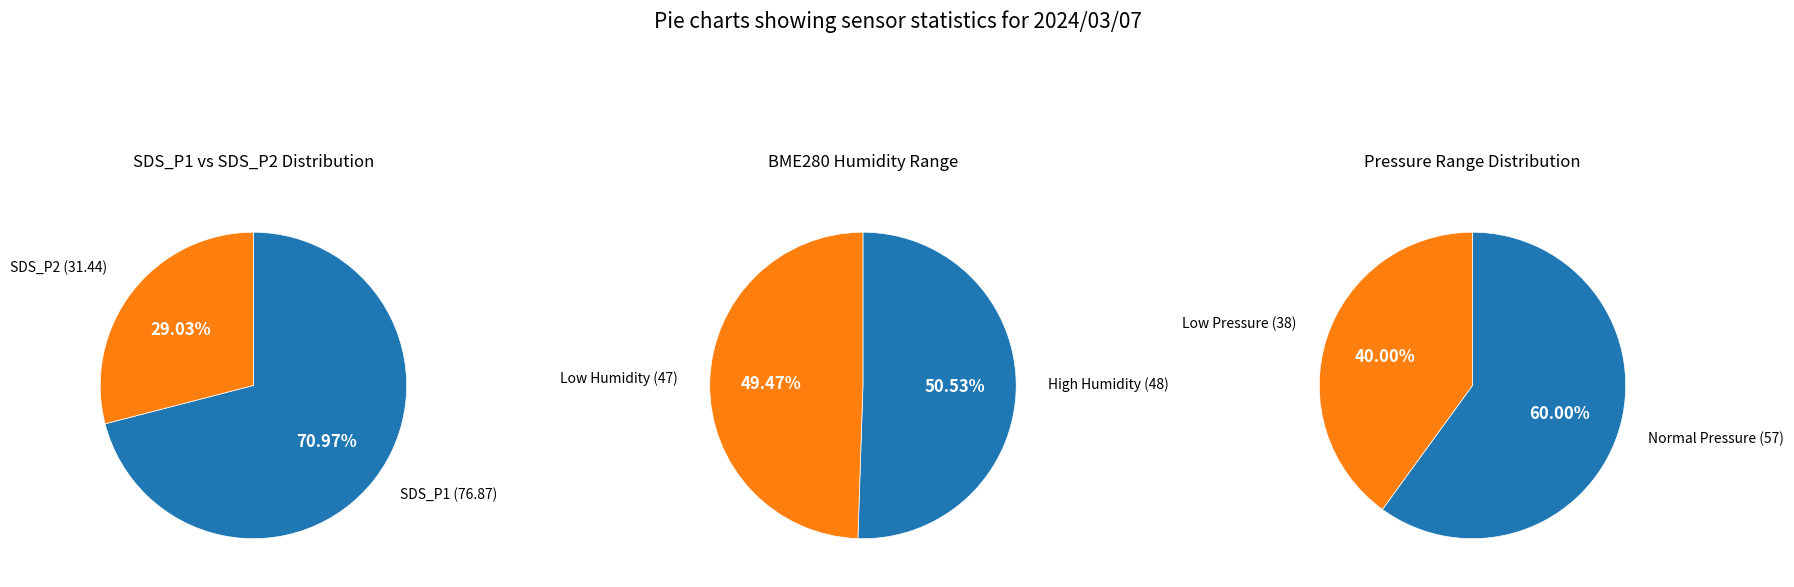

Rank the series by their maximum value, from lowest to highest.

sds_p2_values, sds_p1_values